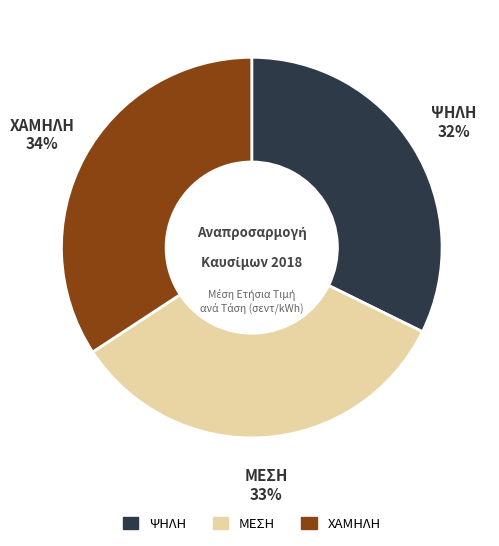

Which slice is the smallest?

ΨΗΛΗ